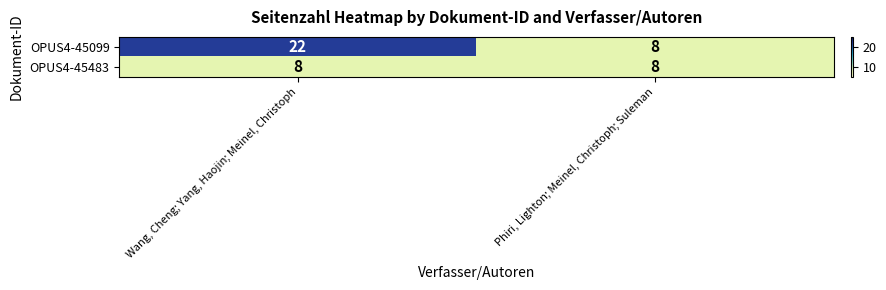

What is the sum of all OPUS4-45099 values?

30